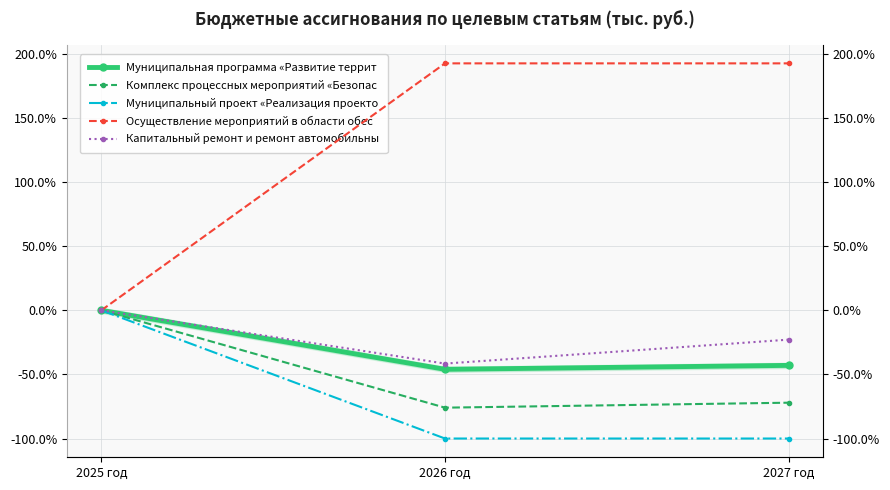

What is the difference between the maximum and second lowest values in the Муниципальный проект «Реализация проекто series?

100.0